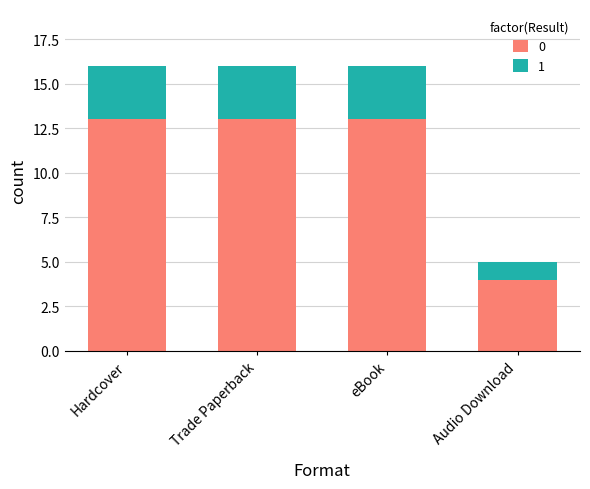

What are all the series names shown in the legend?

0, 1